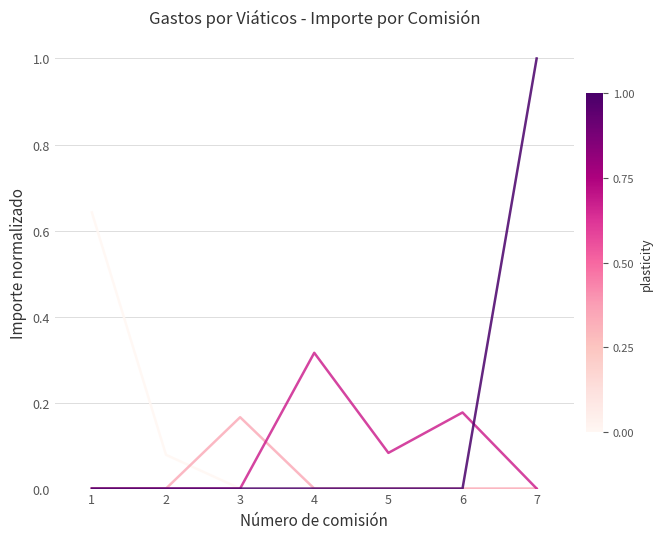

What is the maximum value shown in the chart?

1.0